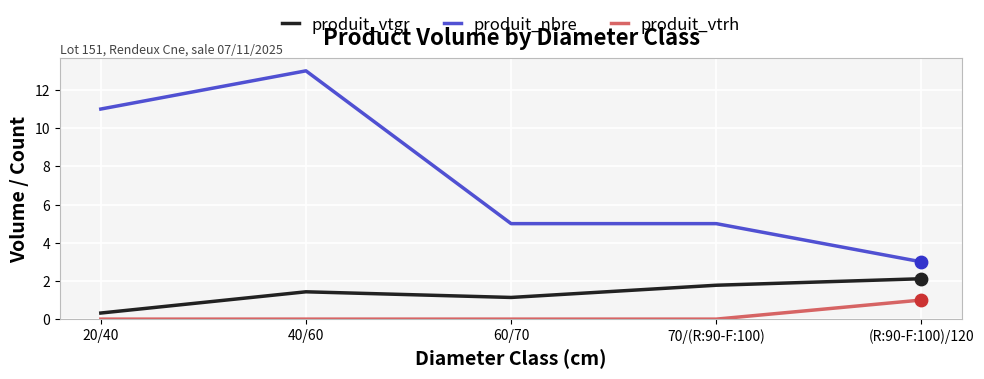

What are all the series names shown in the legend?

produit_vtgr, produit_nbre, produit_vtrh